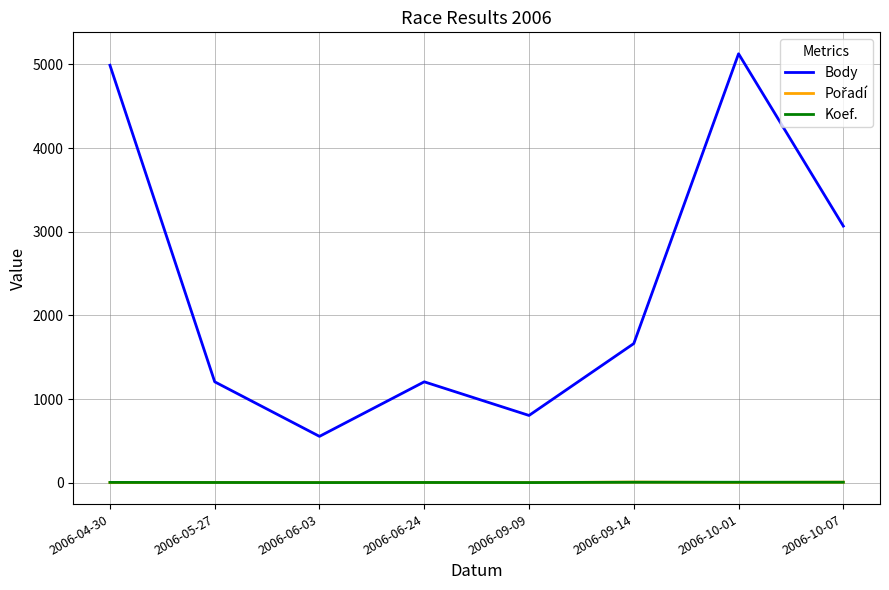

Which series changed the most between 2006-05-27 and 2006-09-14?

Body